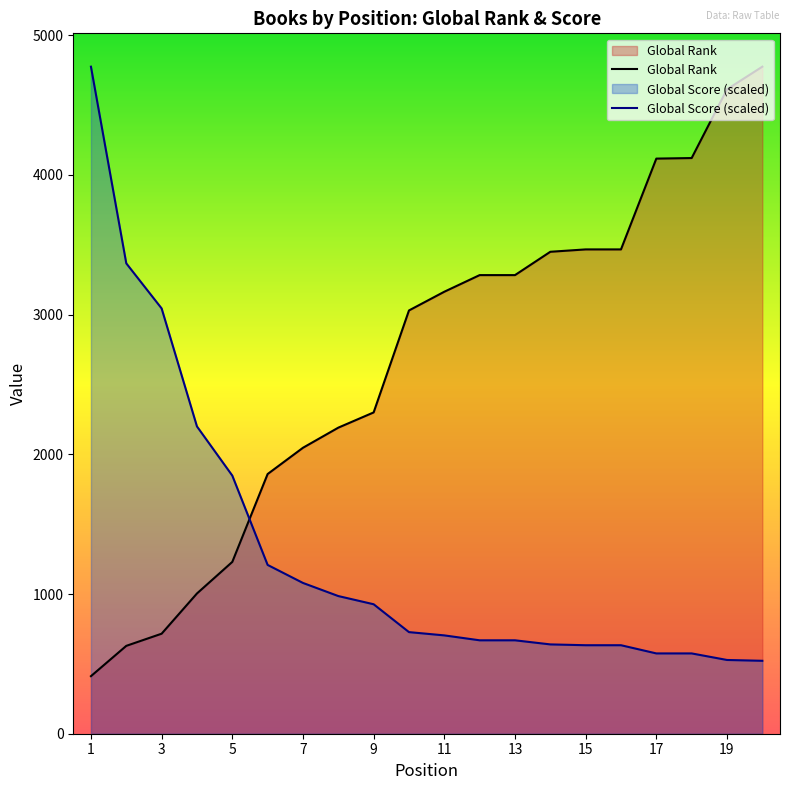

What is the lowest value of the Global Score series?

522.1